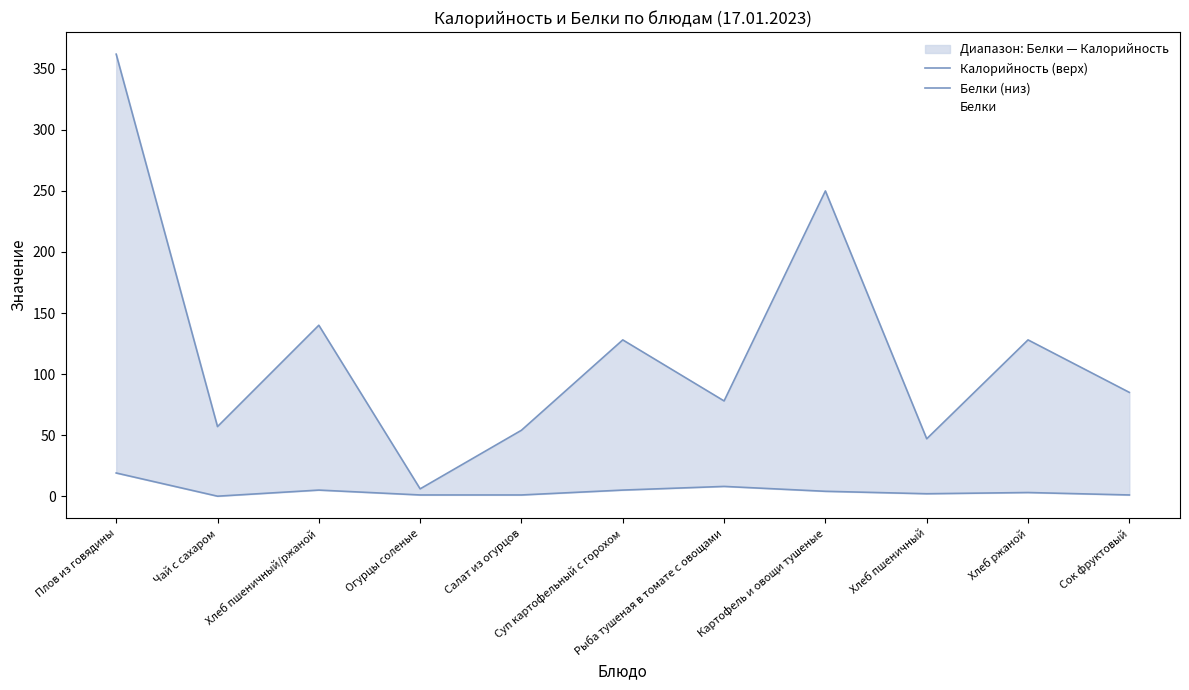

Which series has the largest total across all categories?

Калорийность (верх)